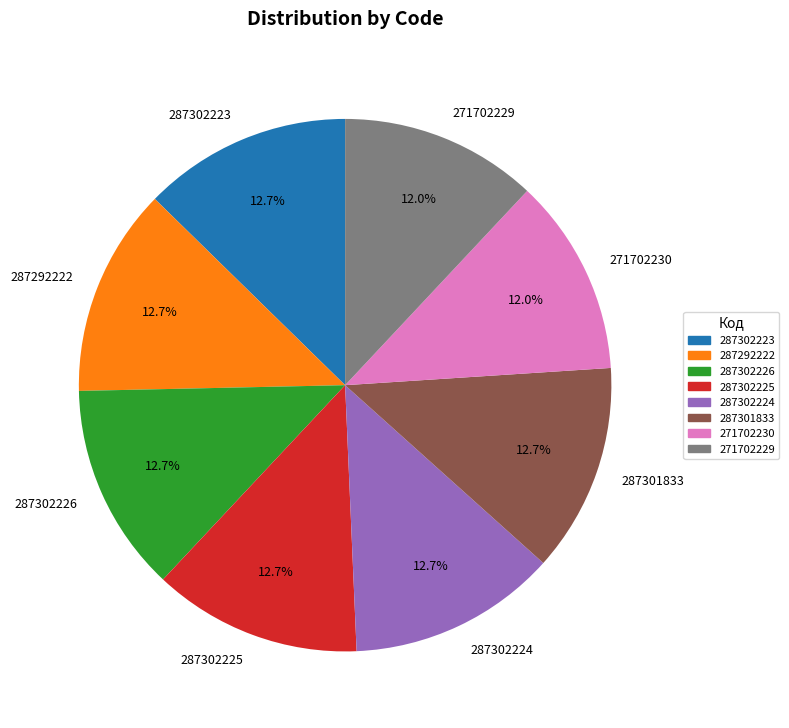

Between 271702230 and 287302225, which is larger?

287302225